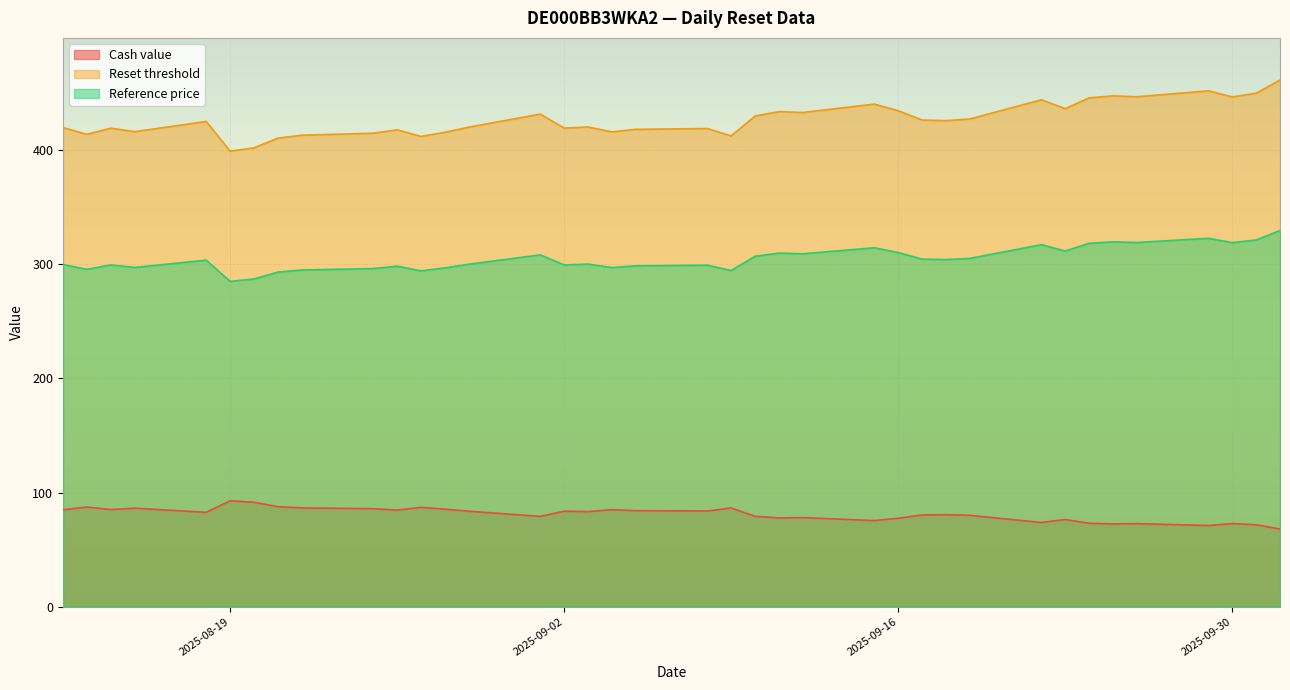

True or false: Cash value has a value of 86.7 at 2025-08-22.

True